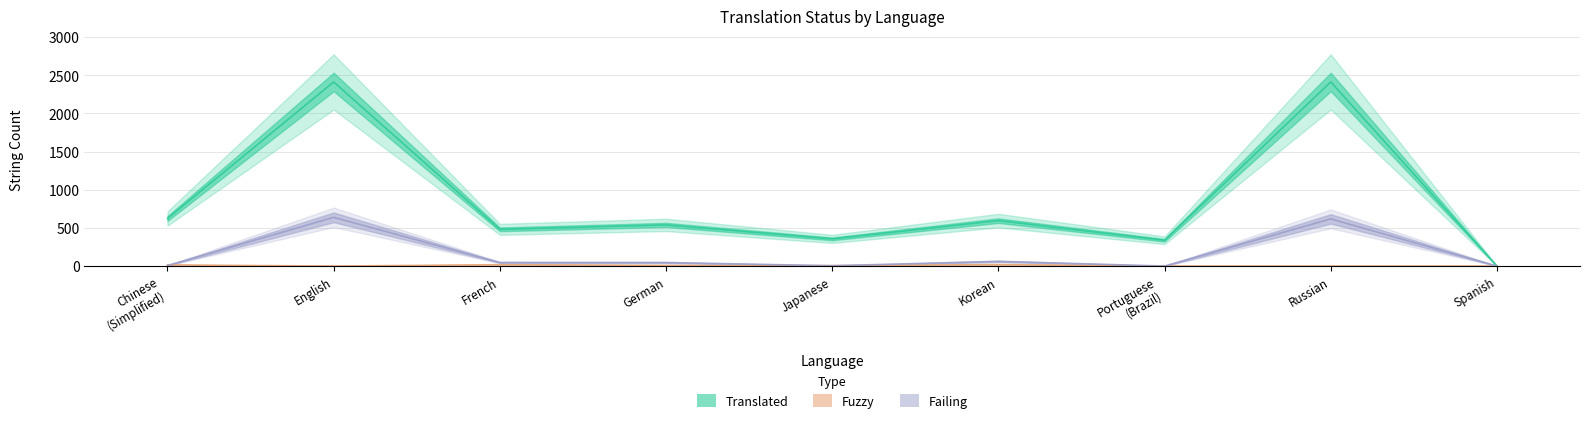

Is the value of failing at Russian greater than the value of fuzzy at French?

Yes